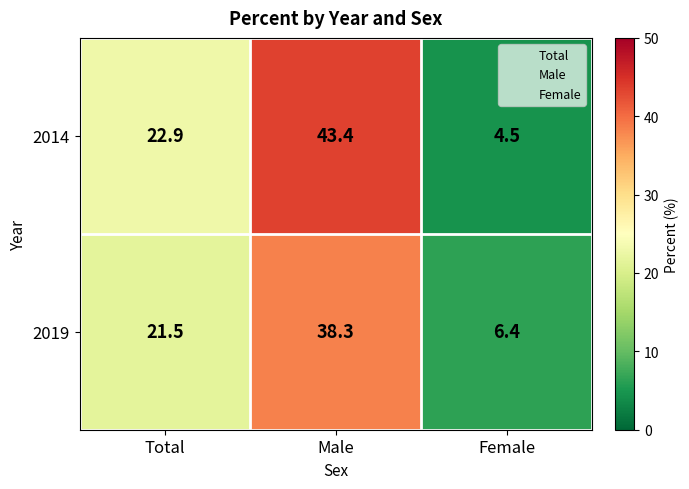

What is the minimum value shown in the chart?

4.5